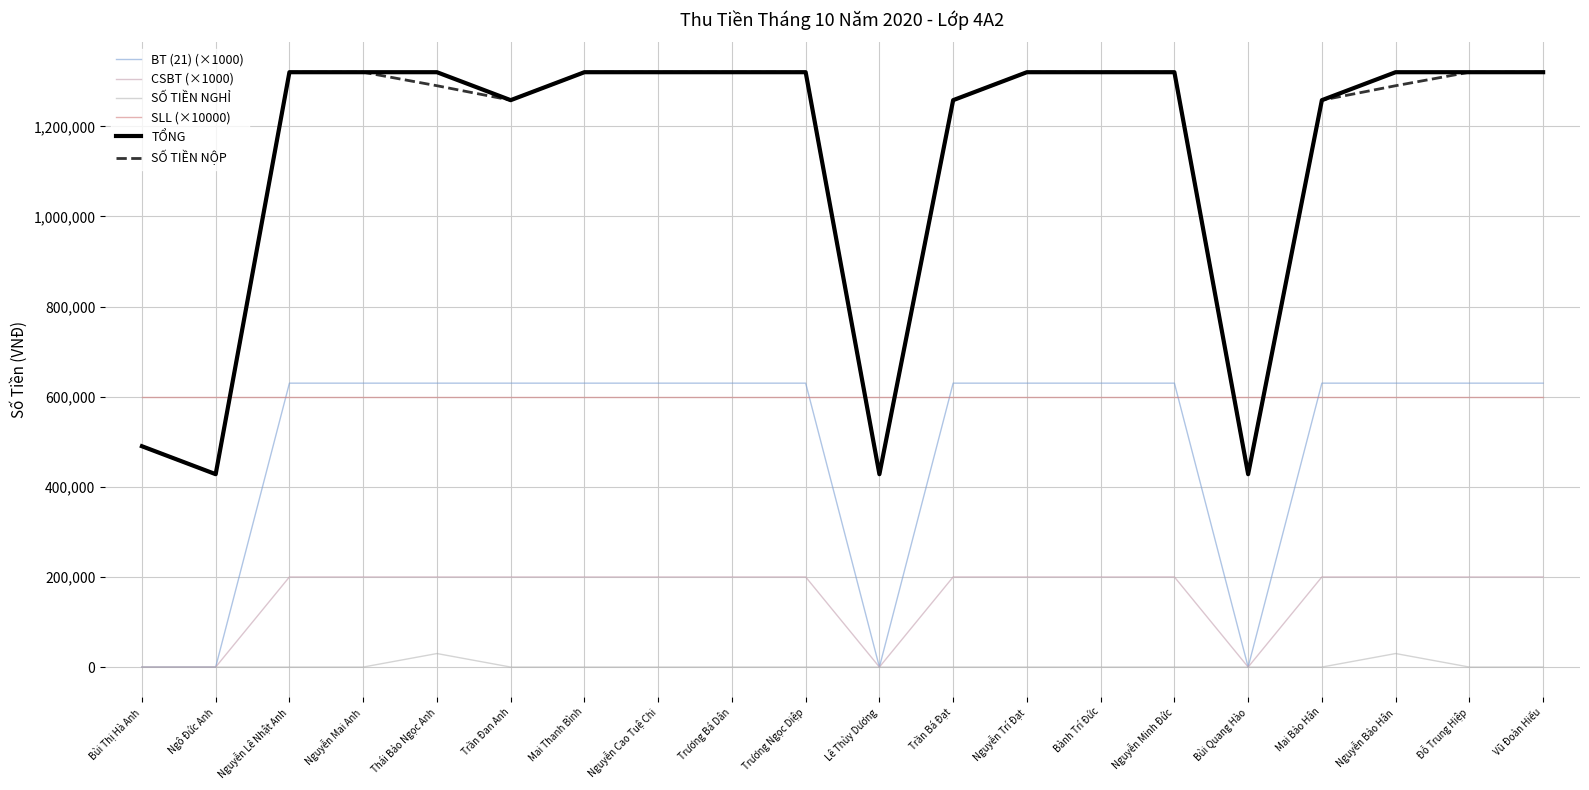

How many lines are shown in the chart?

6